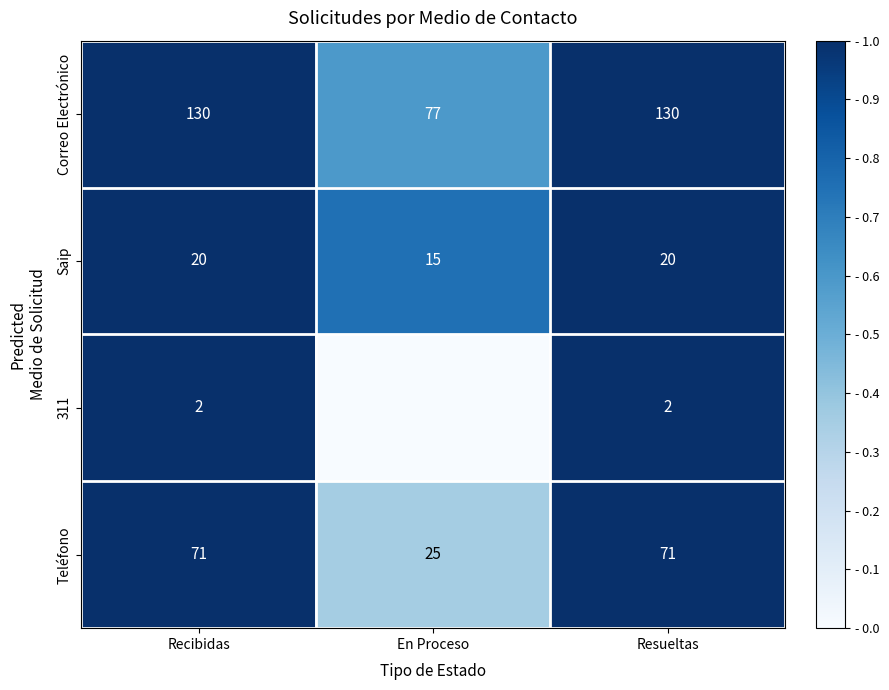

What is the maximum value for Teléfono?

71